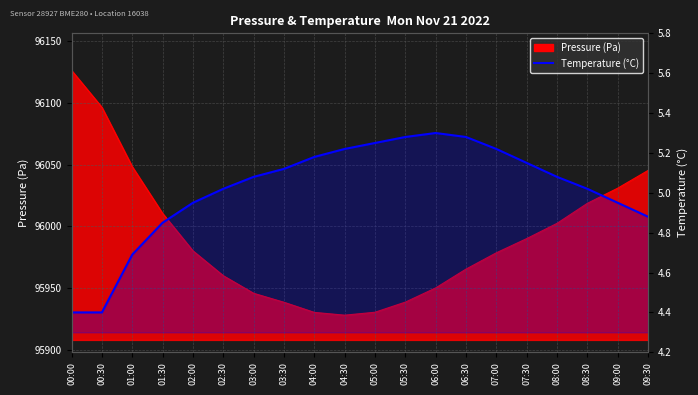

How many lines are shown in the chart?

1